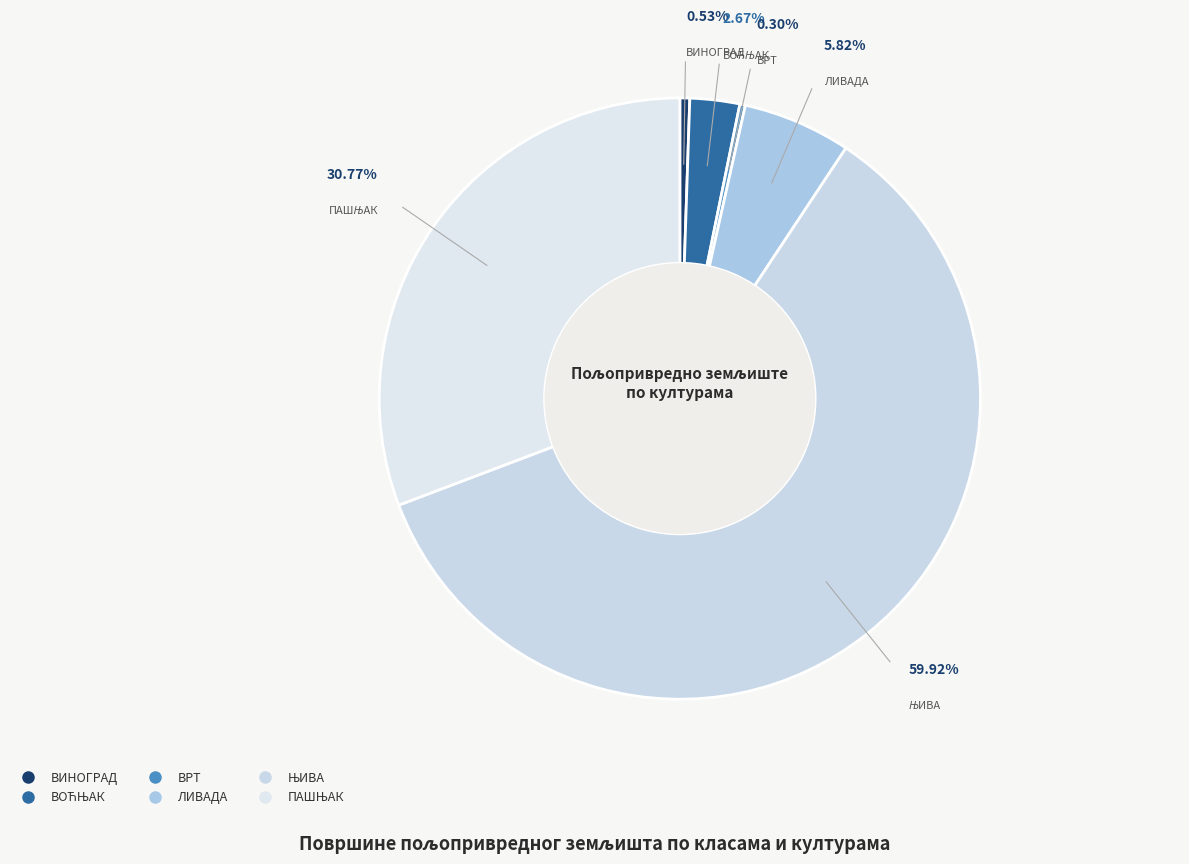

Does ВИНОГРАД account for over 50% of the chart?

No